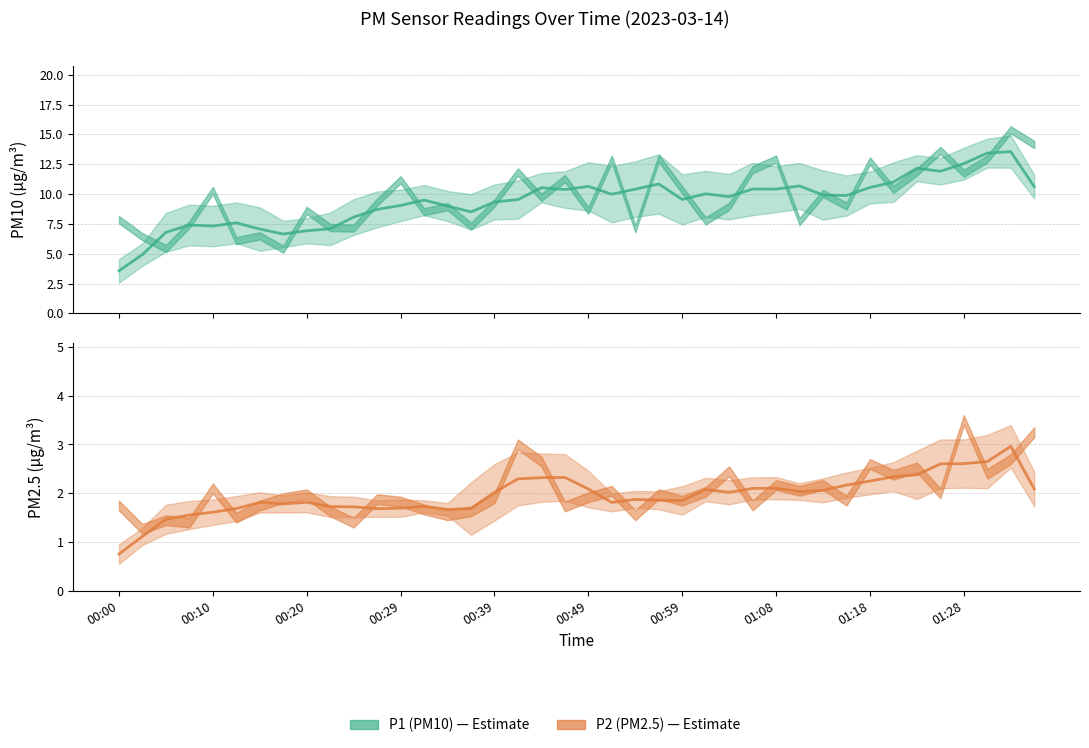

Is the value of P2 (PM2.5) at 15 greater than the value of P1 (PM10) at 00:10?

No